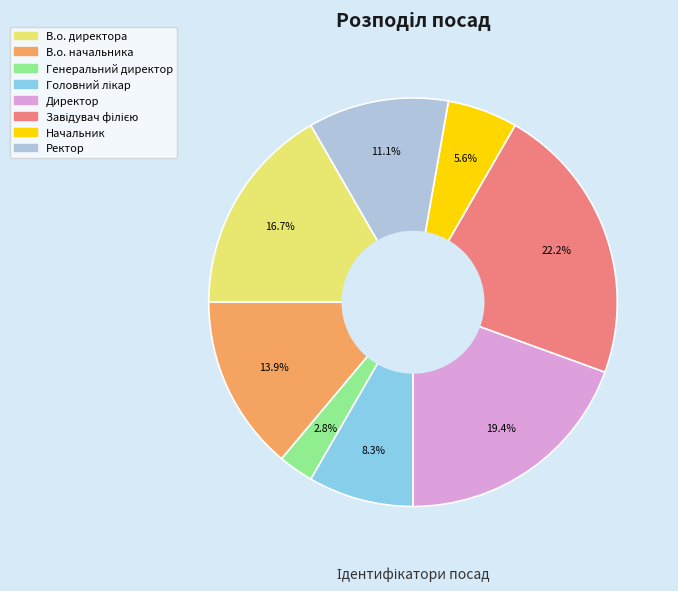

Does any single category account for the majority?

No